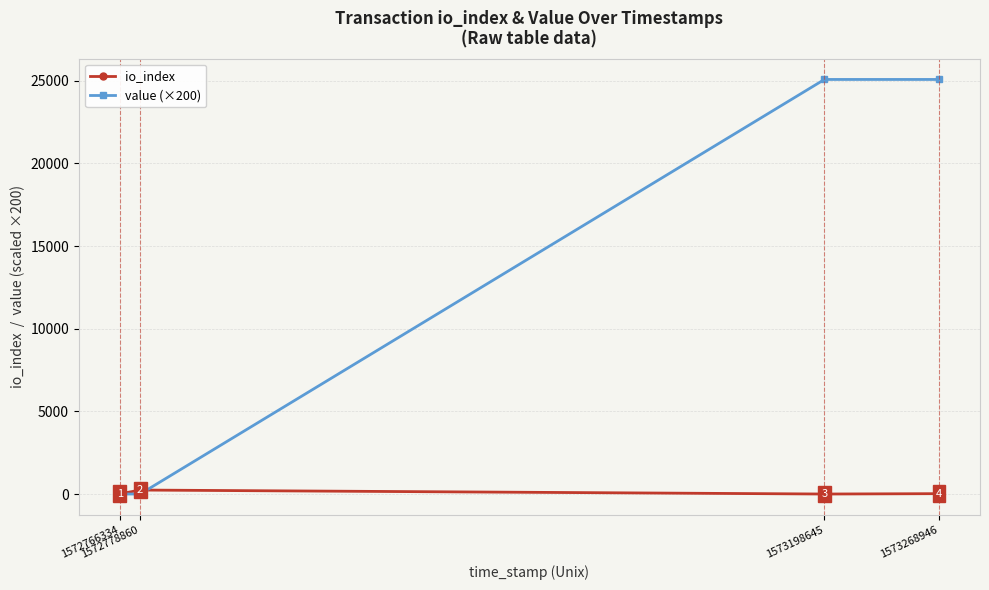

What is the lowest value of the io_index series?

2.0